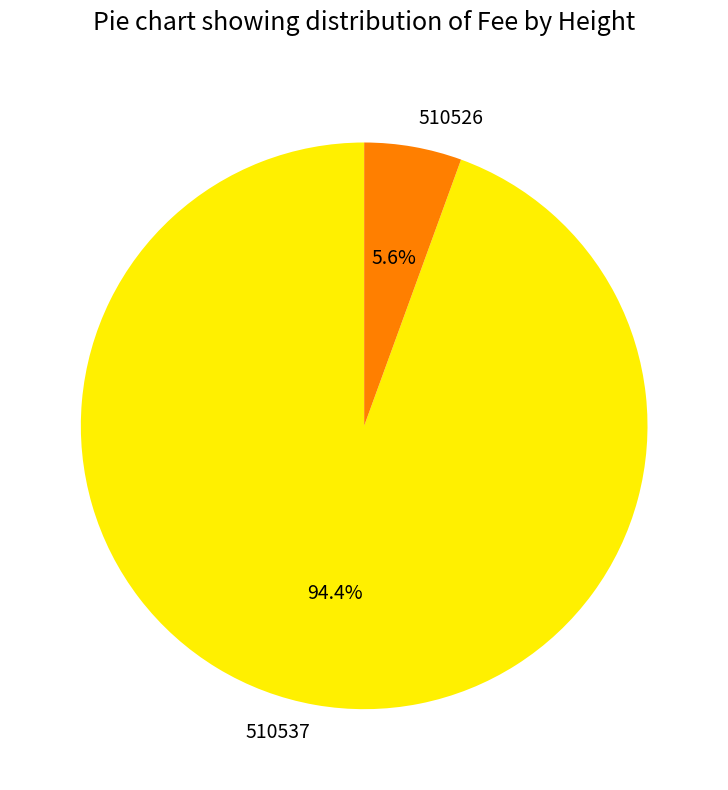

To the nearest percent, what portion does 510537 represent?

94%